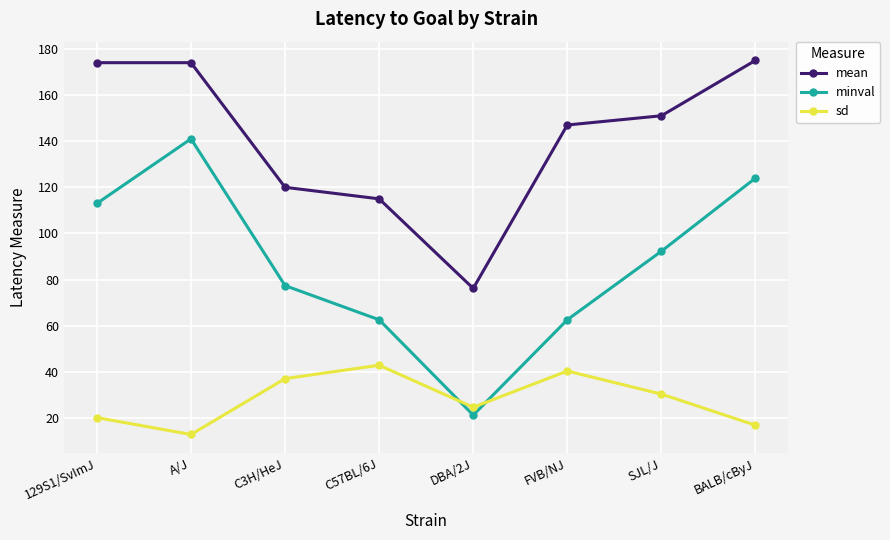

What are all the series names shown in the legend?

mean, minval, sd